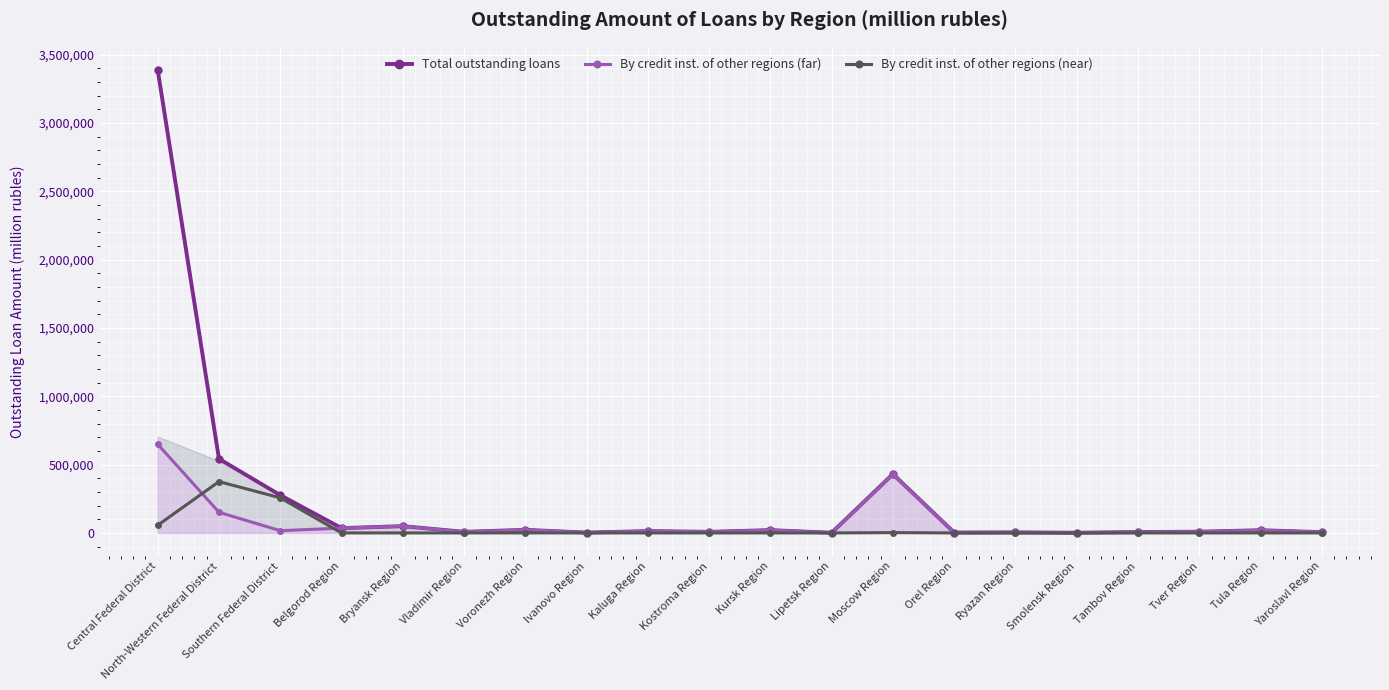

Is the value of By credit inst. of other regions (far) at Central Federal District greater than the value of Total outstanding loans at Voronezh Region?

Yes